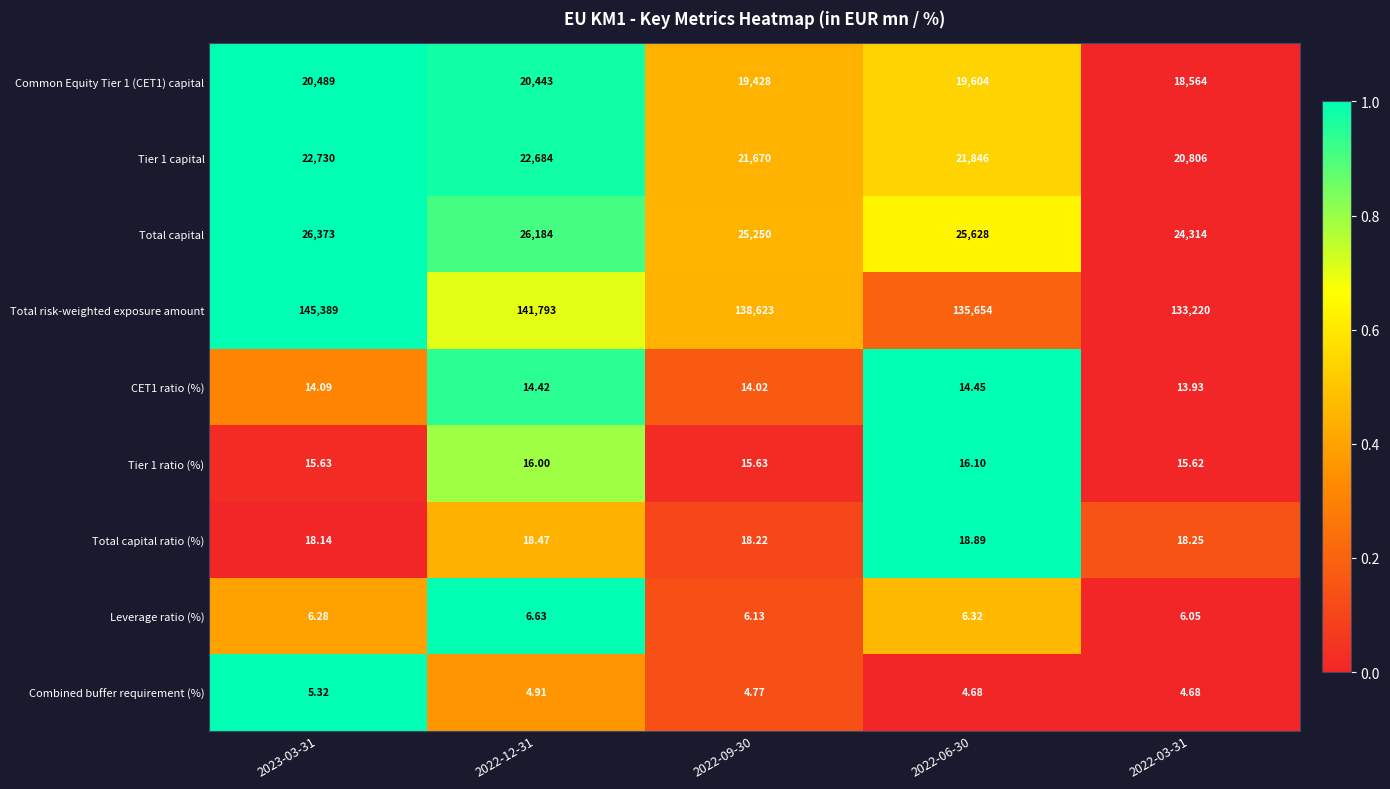

Which series changed the most between 2022-06-30 and 2022-03-31?

Total risk-weighted exposure amount